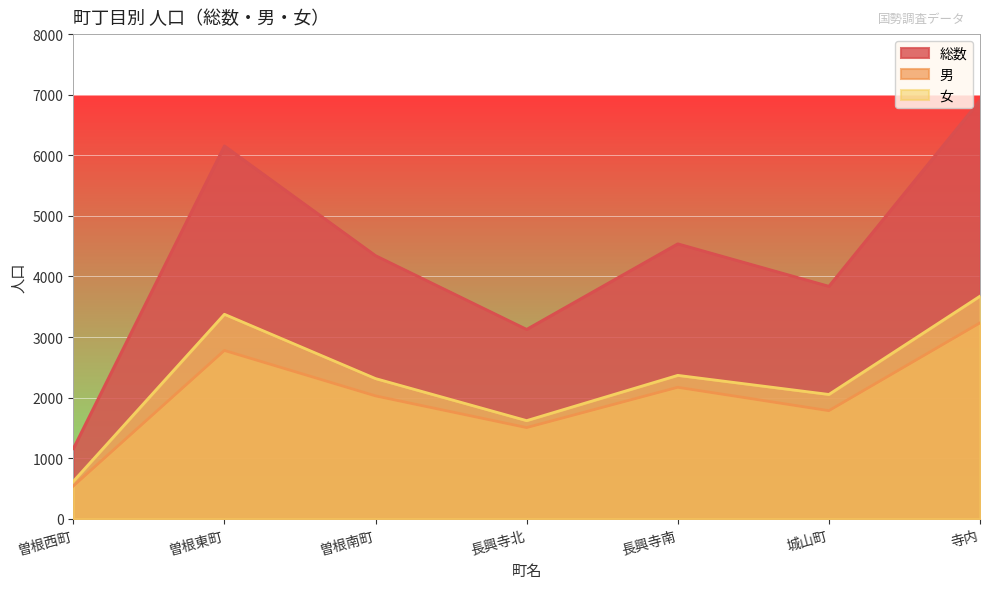

At which label does 女 reach its minimum?

曽根西町